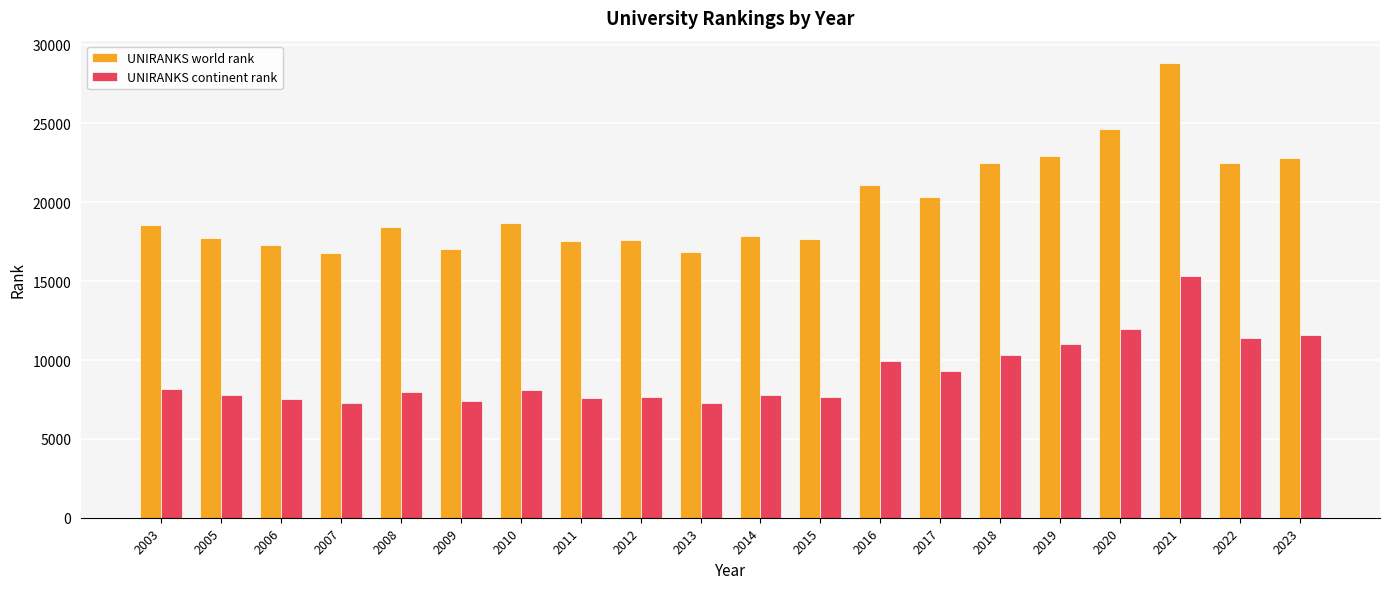

Rank the series at 2007 from lowest to highest value.

UNIRANKS continent rank, UNIRANKS world rank